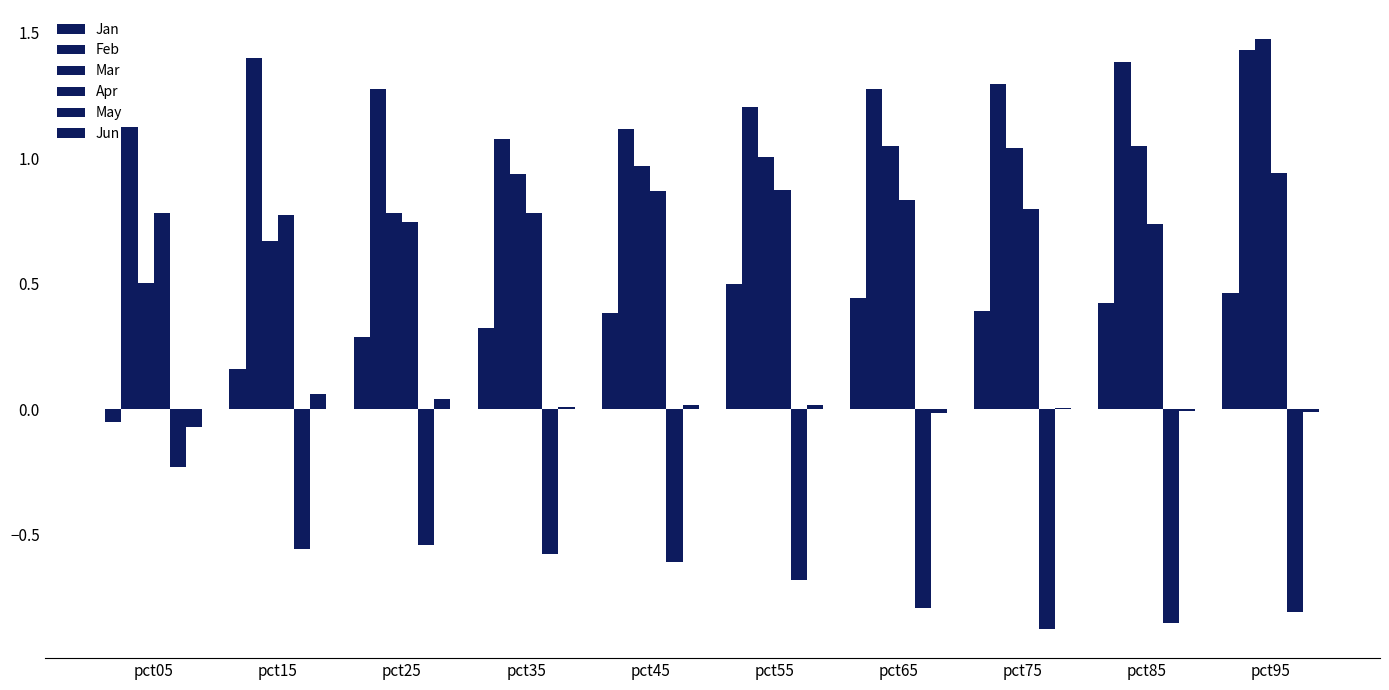

At which label is May closest to 0?

pct05